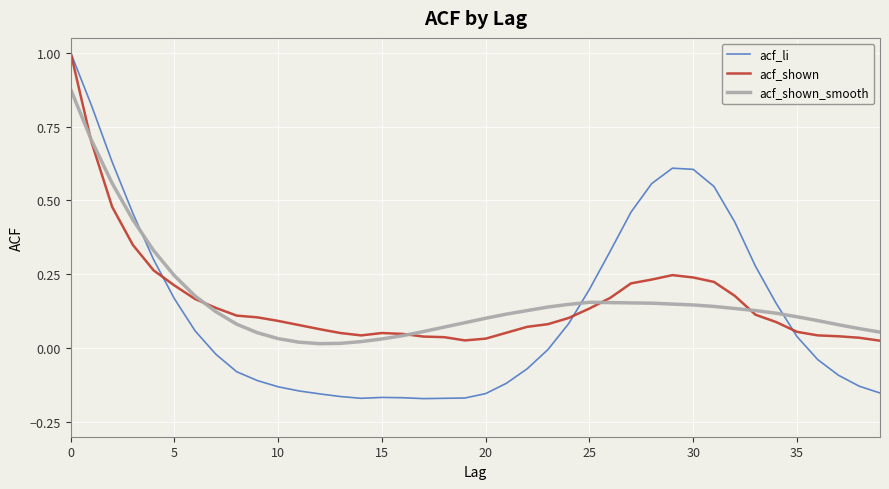

What is the maximum value shown in the chart?

1.0